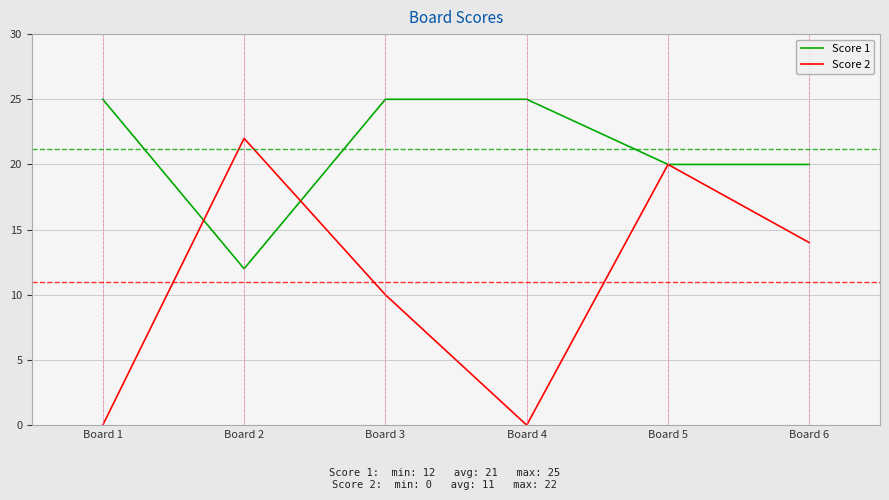

Which series has the widest spread of values?

Score 2